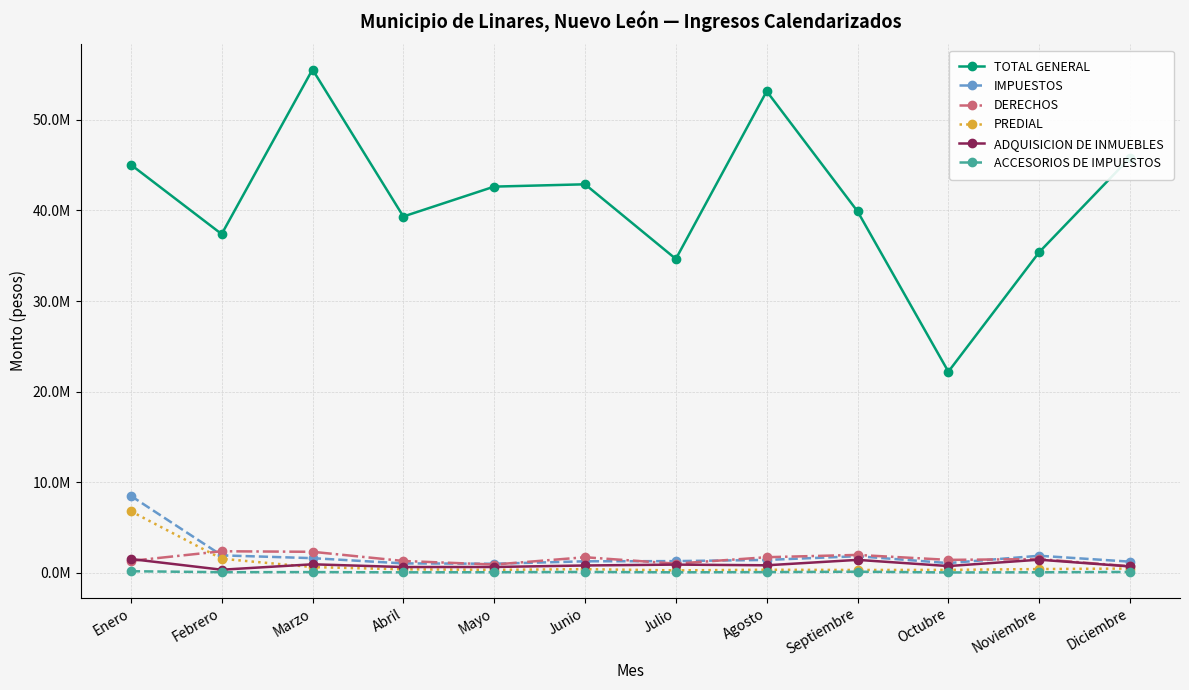

What is the spread (max minus min) of values at Abril?

39302920